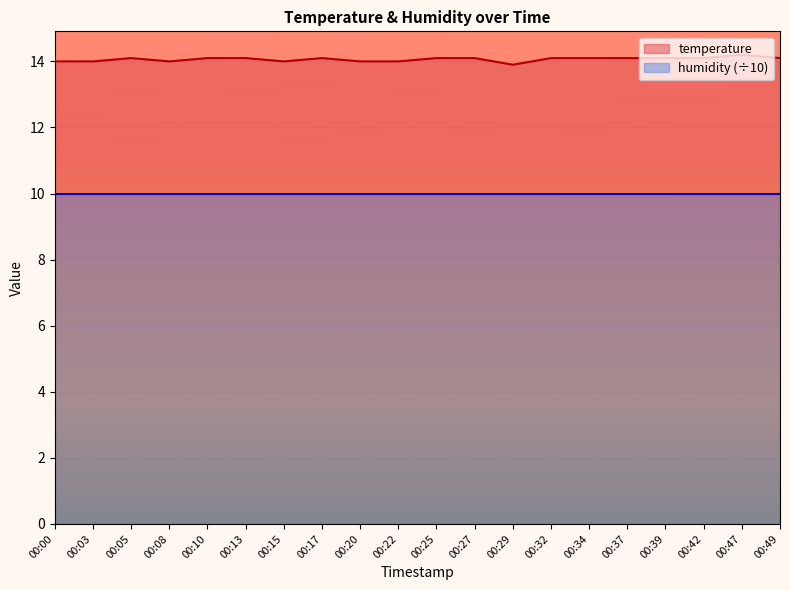

What is the value of the 12th point from the left?

14.1